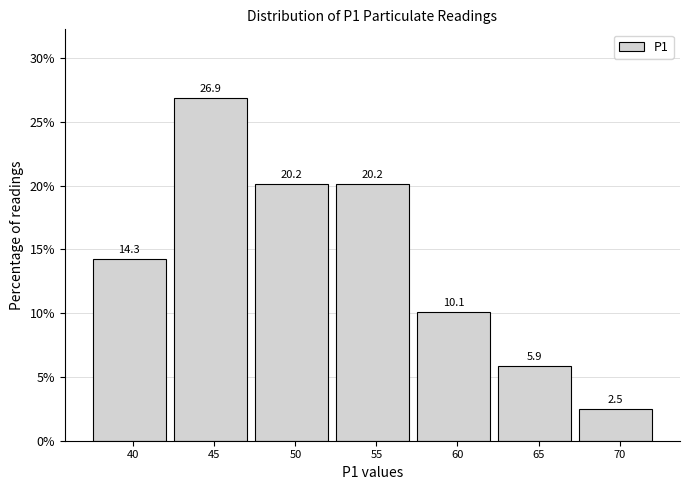

Reading left to right, extract all data points from this chart.

14.3	26.9	20.2	20.2	10.1	5.9	2.5